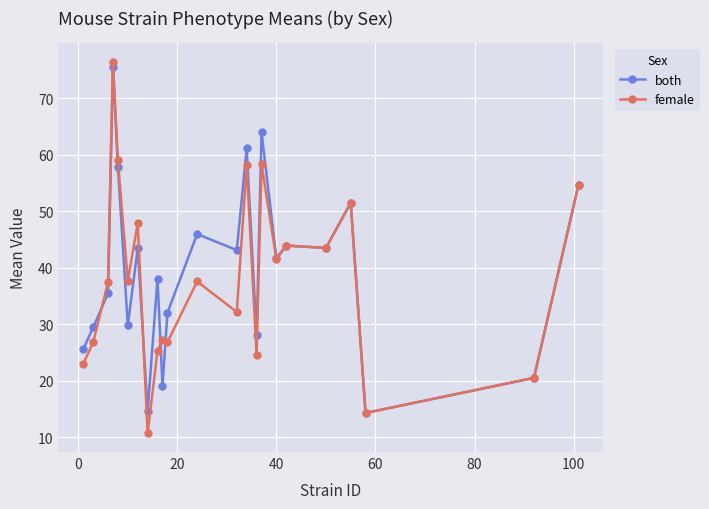

What is the maximum value shown in the chart?

76.5